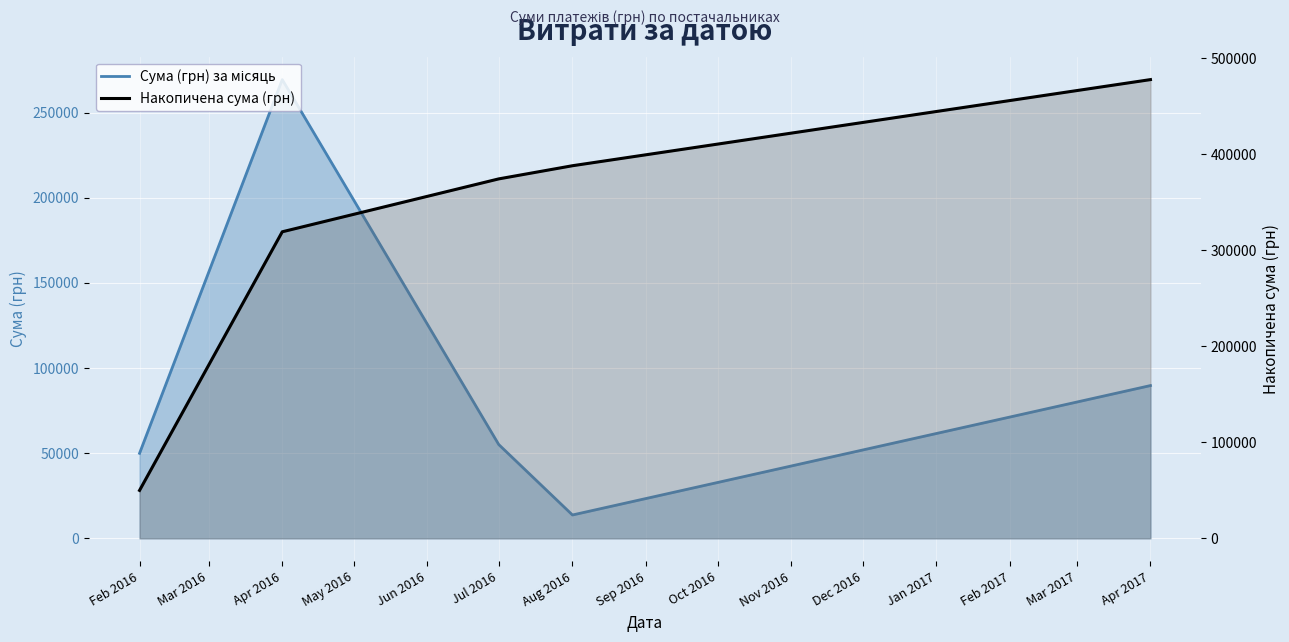

What is the label of the 4th point from the left?

Aug 2016